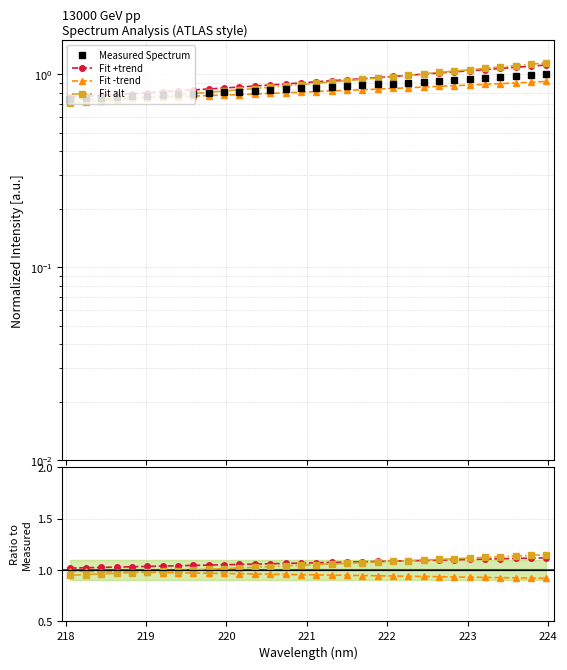

At how many categories does at least one series exceed 0?

32